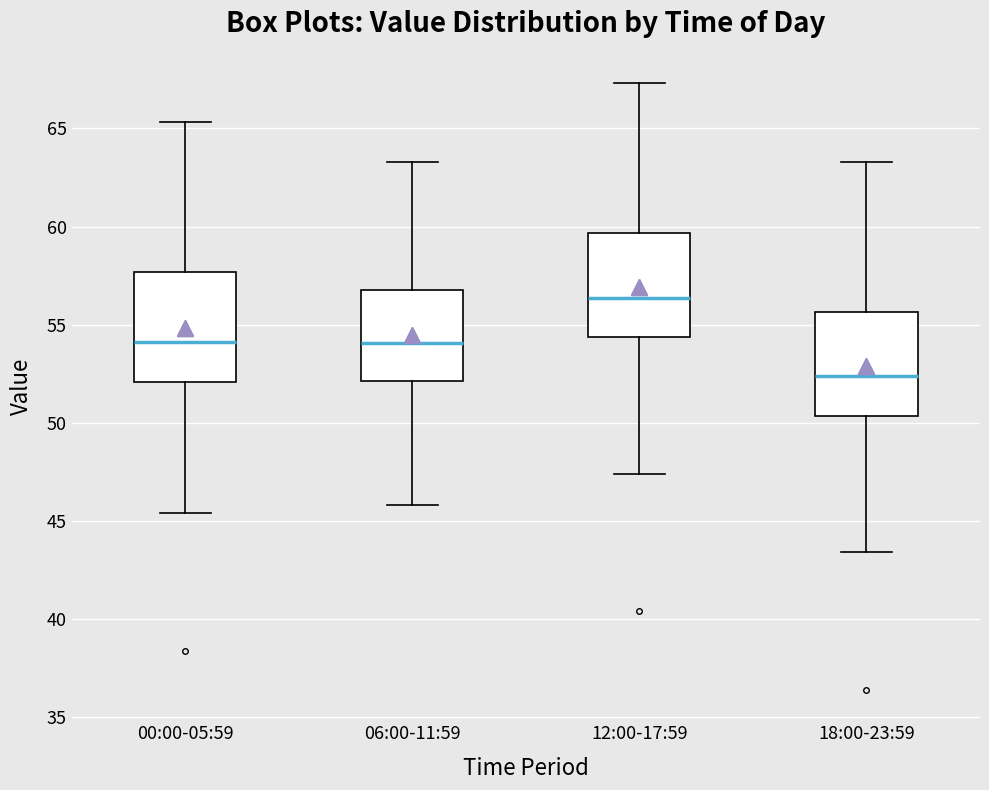

Which box has the highest median line?

12:00-17:59